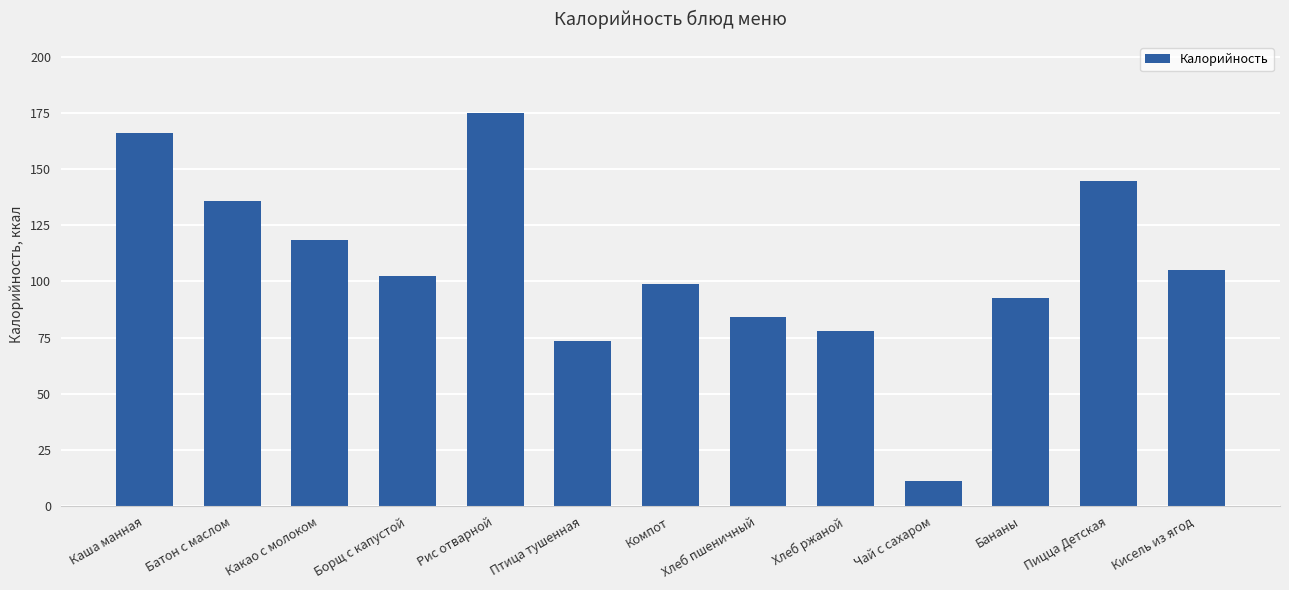

Rank the categories by value from lowest to highest.

Чай с сахаром, Птица тушенная, Хлеб ржаной, Хлеб пшеничный, Бананы, Компот, Борщ с капустой, Кисель из ягод, Какао с молоком, Батон с маслом, Пицца Детская, Каша манная, Рис отварной